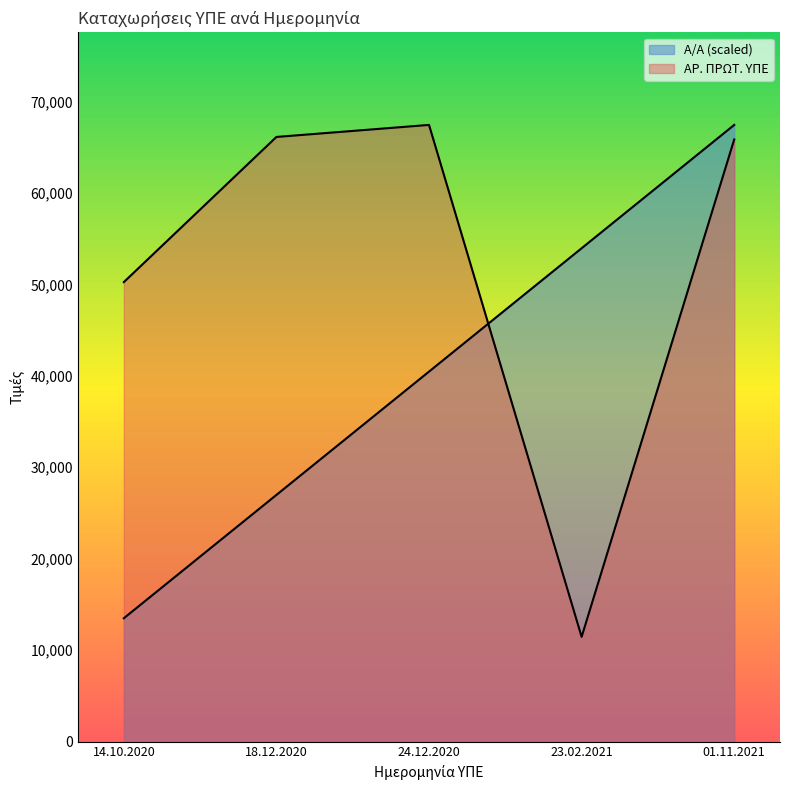

What is the maximum value shown in the chart?

67440